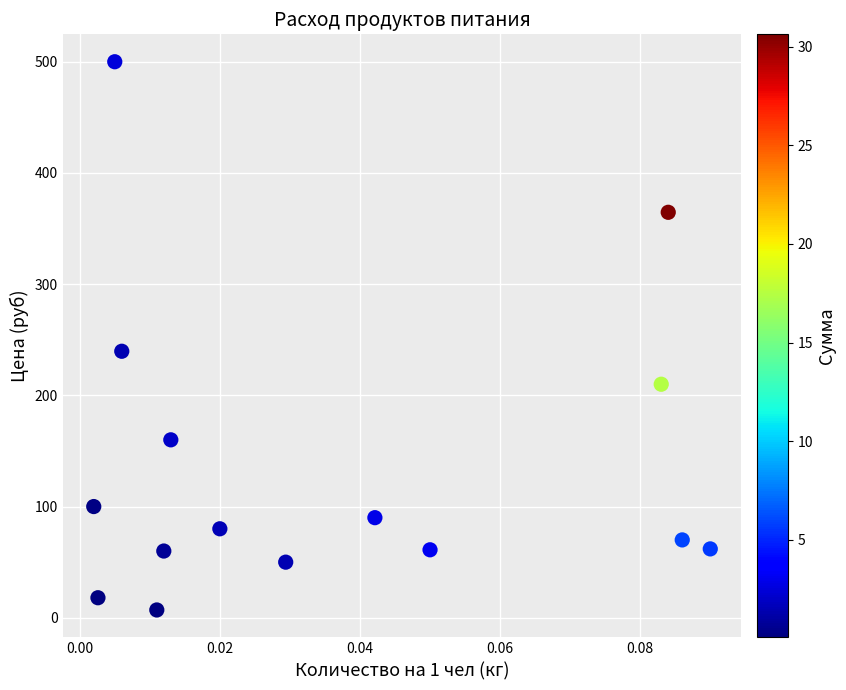

What Y value in the scatter plot is closest to 253?

239.7